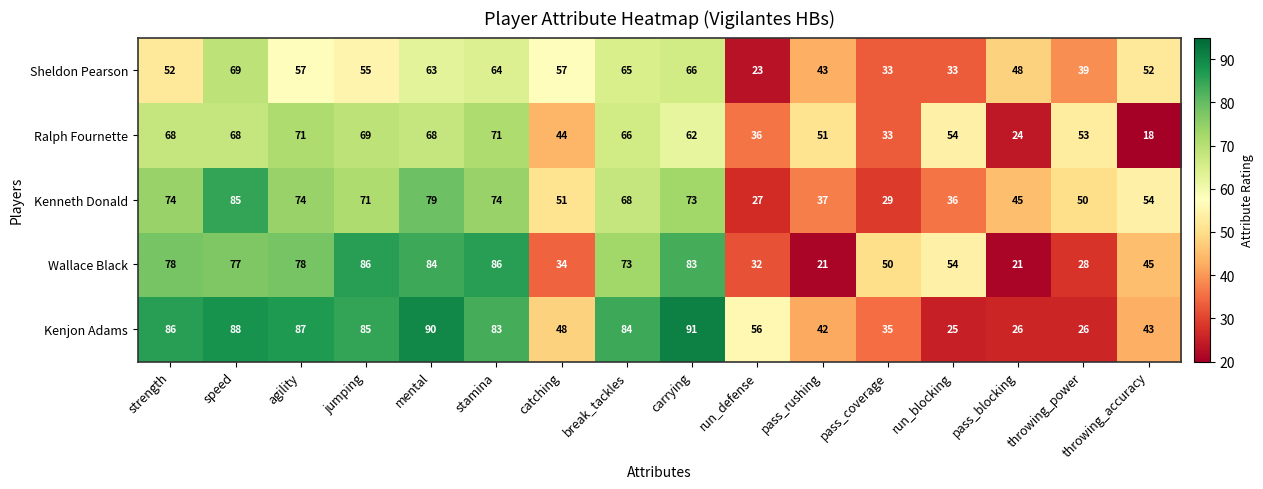

What is the smallest value displayed?

18